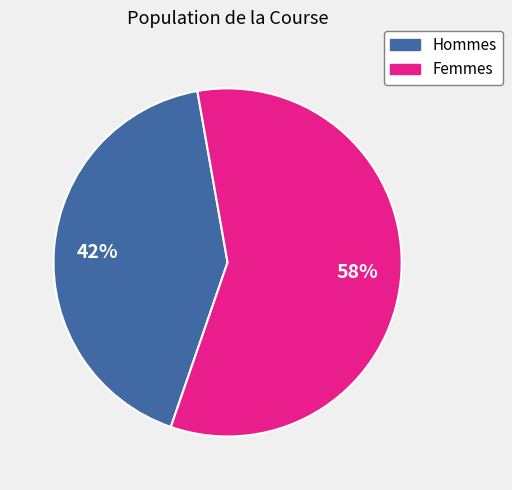

Is there any slice that represents more than half of the pie?

Yes